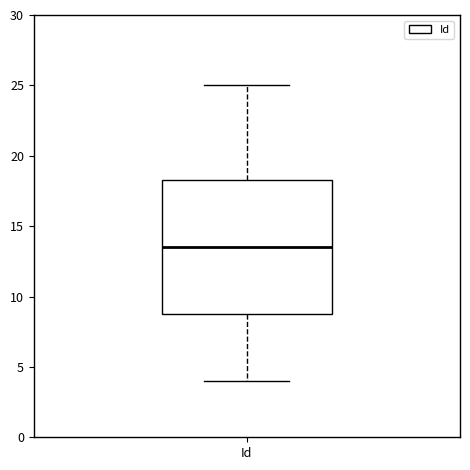

Transcribe this box plot: give where the median line is, the range the box spans, and where the two whiskers end, as read against the y-axis. The values are not printed on the chart, so give them approximately, as read against the axis.

median 13.5, box 9.0 to 18.5, whiskers 4.0 to 25.0